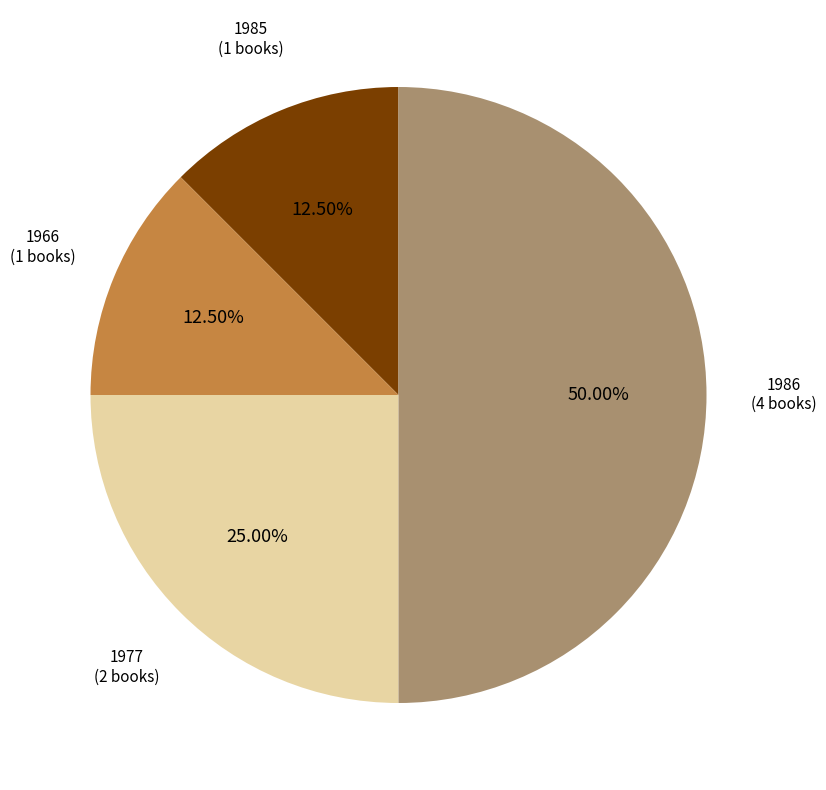

To the nearest percent, what is the average slice percentage?

25%